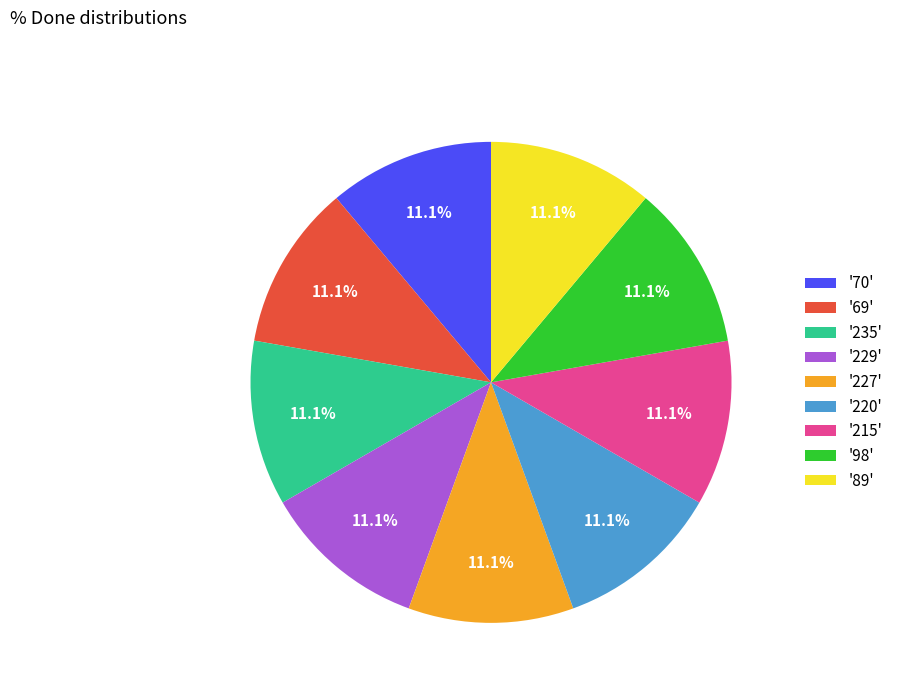

How many segments does this pie chart have?

9